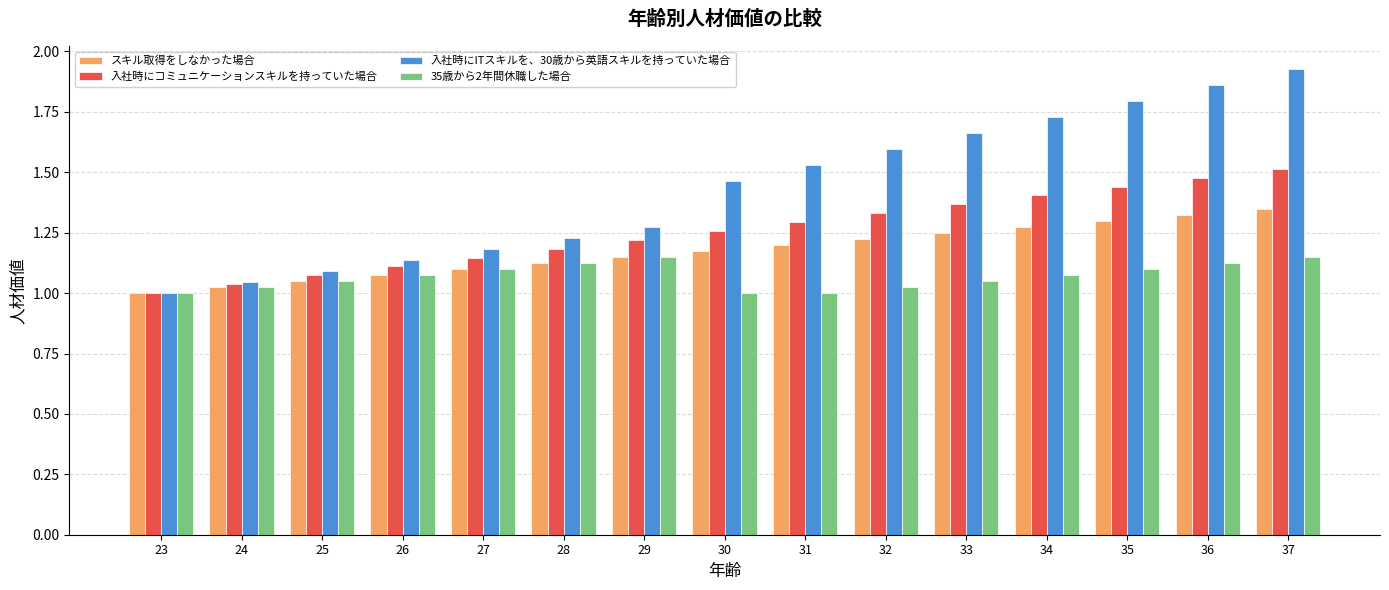

Which series has the largest total across all categories?

入社時にITスキルを、30歳から英語スキルを持っていた場合